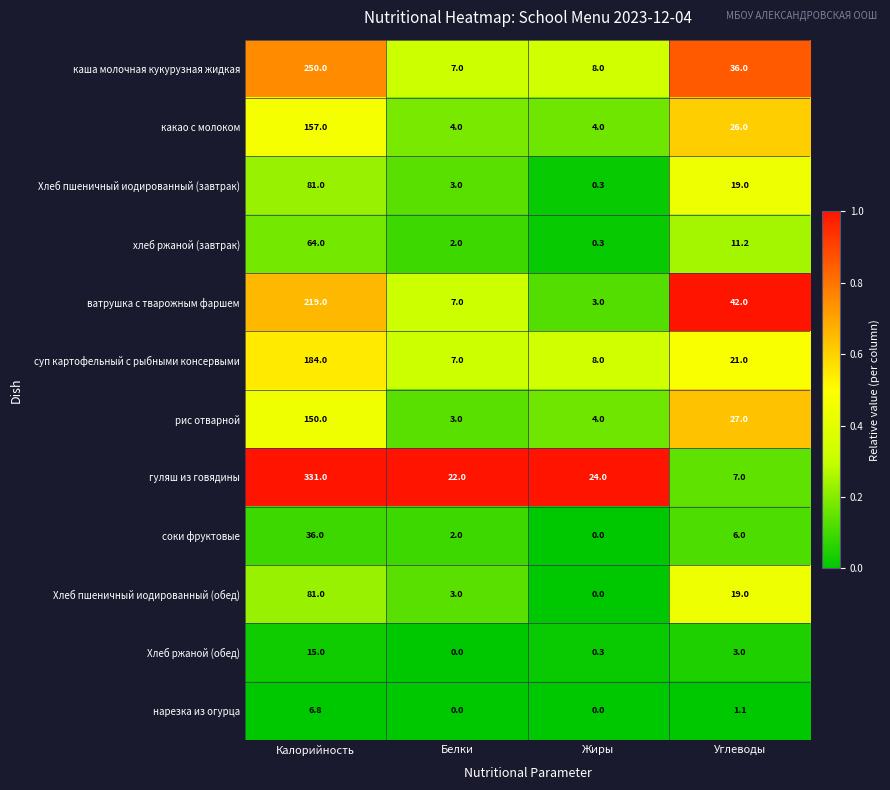

What is the lowest value of the суп картофельный с рыбными консервыми series?

7.0